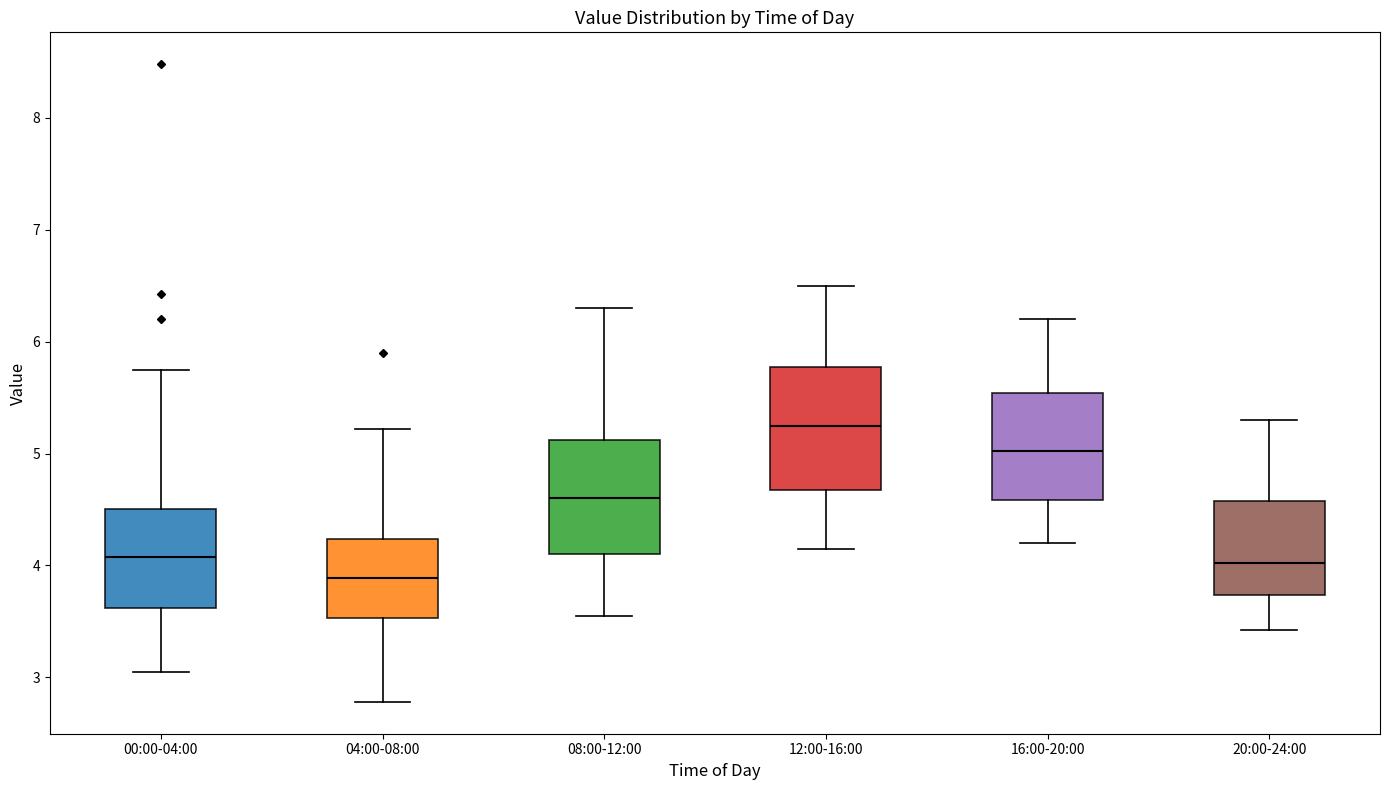

Reading left to right, transcribe this box plot: for each box, give where its median line is, the range the box spans, and where its two whiskers end, as read against the y-axis. The values are not printed on the chart, so give them approximately, as read against the axis.

00:00-04:00: median 4.1, box 3.6 to 4.5, whiskers 3.1 to 5.8
04:00-08:00: median 3.9, box 3.5 to 4.2, whiskers 2.8 to 5.2
08:00-12:00: median 4.6, box 4.1 to 5.1, whiskers 3.6 to 6.3
12:00-16:00: median 5.3, box 4.7 to 5.8, whiskers 4.2 to 6.5
16:00-20:00: median 5.0, box 4.6 to 5.5, whiskers 4.2 to 6.2
20:00-24:00: median 4.0, box 3.7 to 4.6, whiskers 3.4 to 5.3